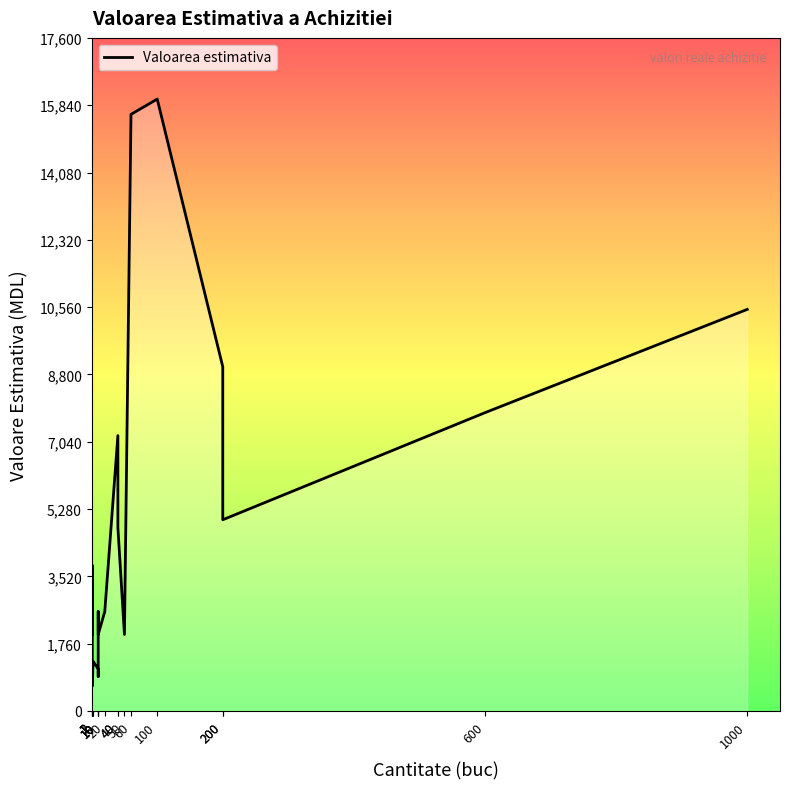

What is the value of the 4th point from the left?

16000